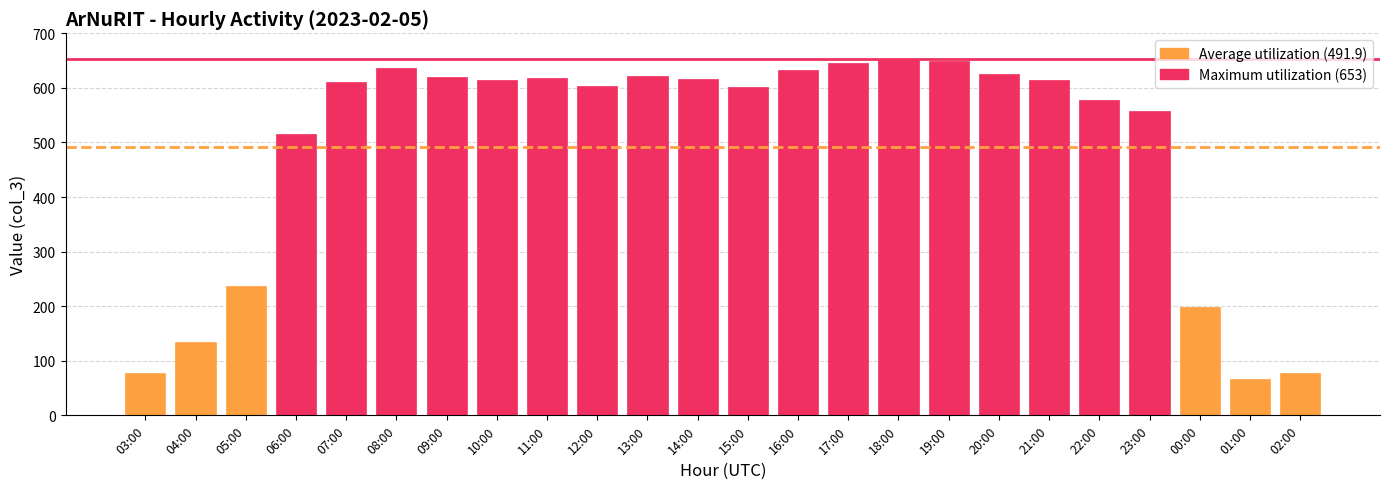

What is the ratio of the value at 09:00 to the value at 12:00?

1.0